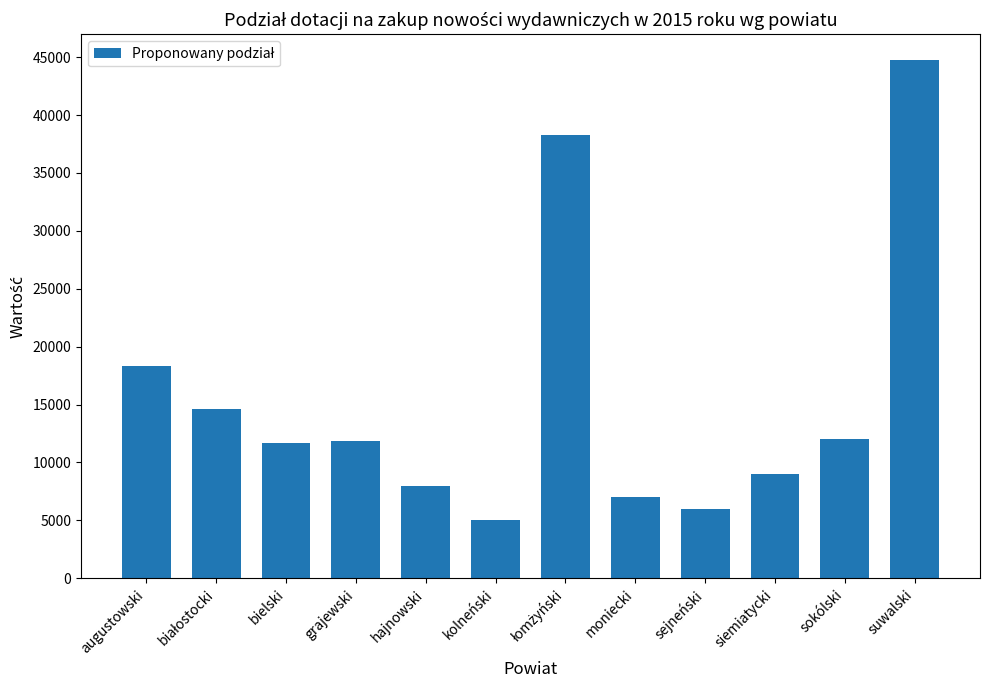

What is the label of the 4th bar from the right?

sejneński